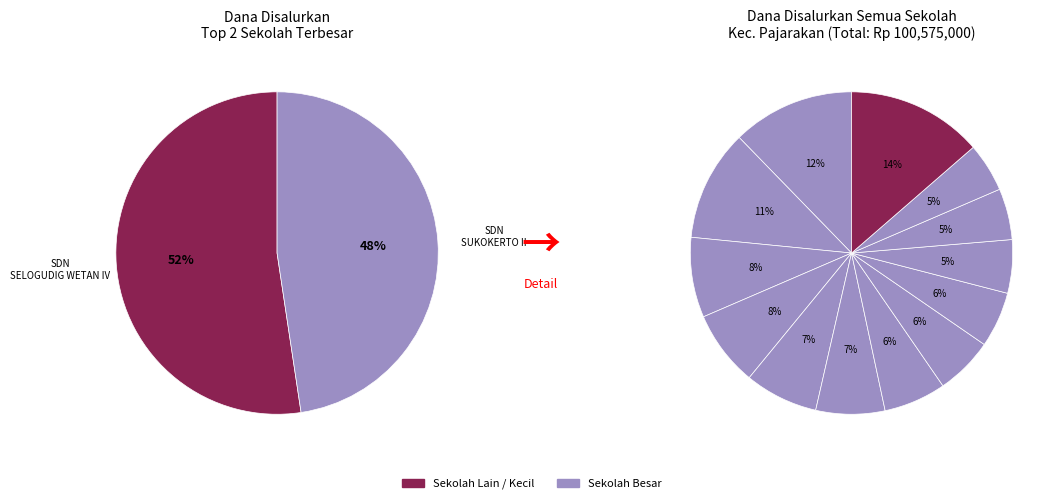

To the nearest percent, what is the combined percentage of SD NEGERI SELOGUDIG WETAN II and SD NEGERI KARANGPRANTI II?

8%